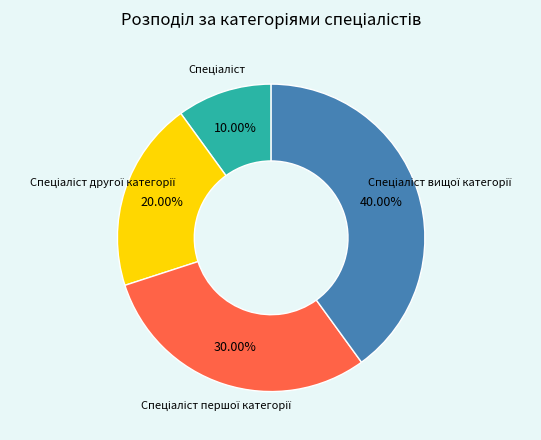

Does any single category account for the majority?

No